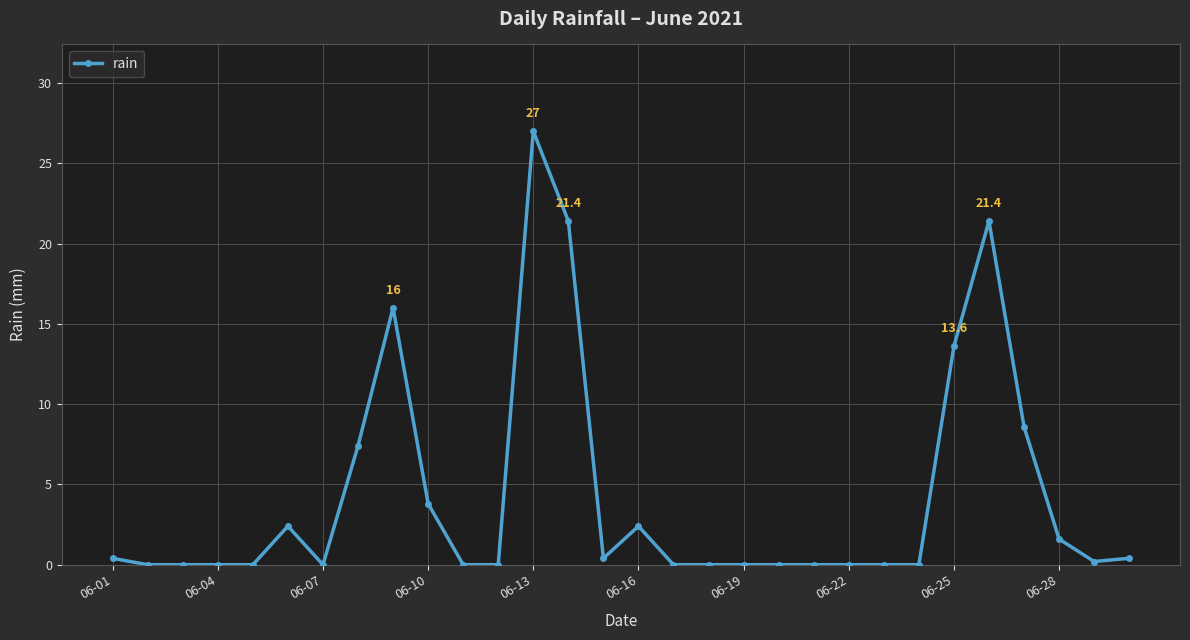

What is the value of the 6th point from the left?

2.4